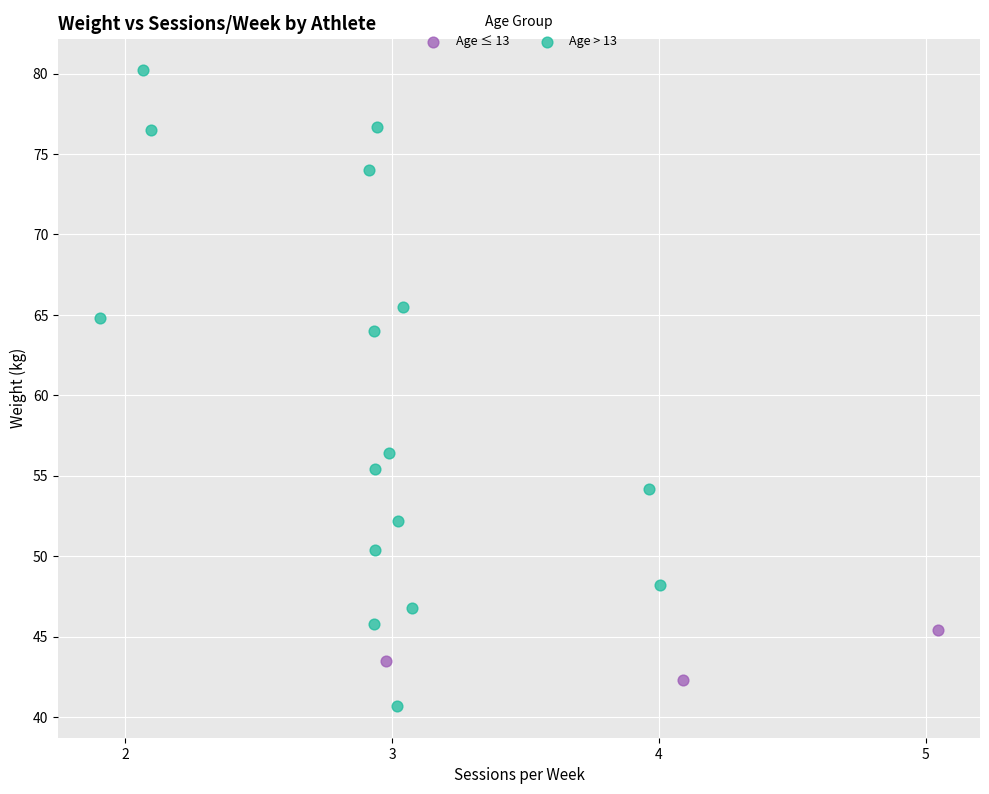

What are all the series names shown in the legend?

Age ≤ 13, Age > 13